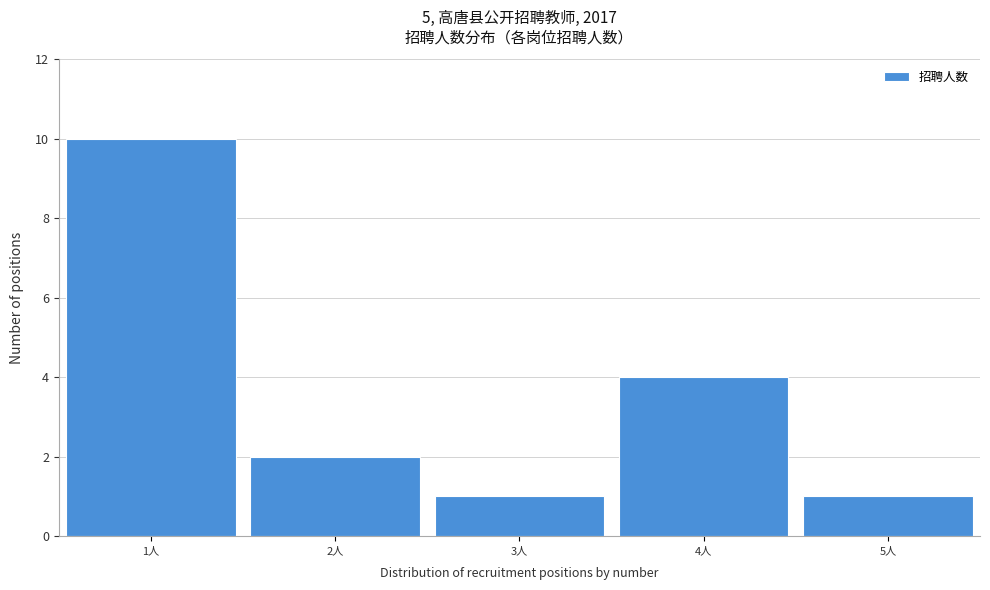

Which range on the x-axis has the tallest bar?

0.5 to 1.5